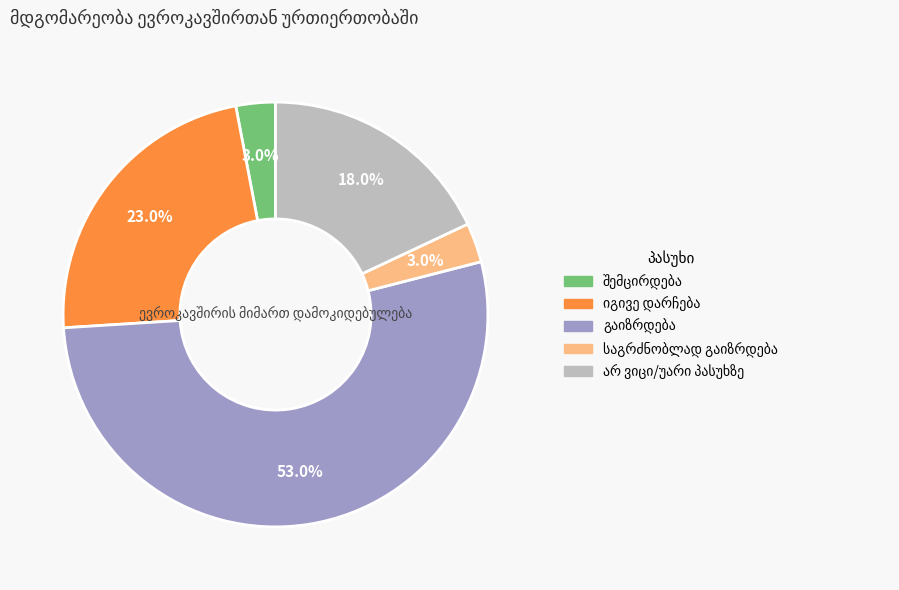

Is there a majority slice in this chart?

Yes